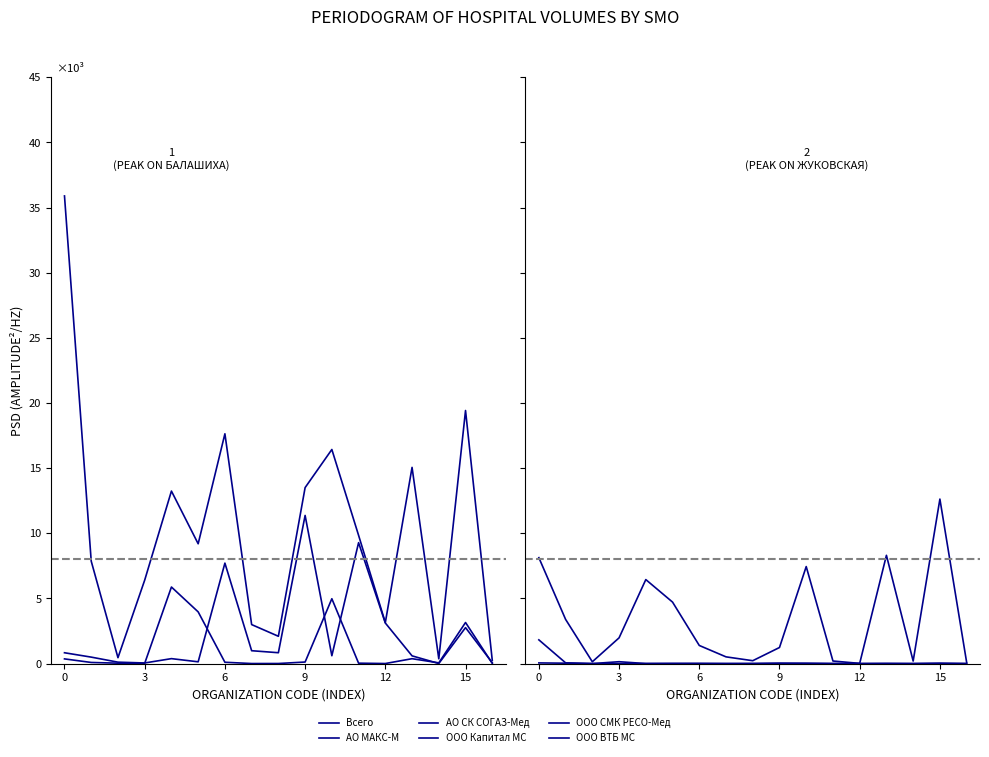

Is it true that ООО Капитал МС equals 0 at 14?

True